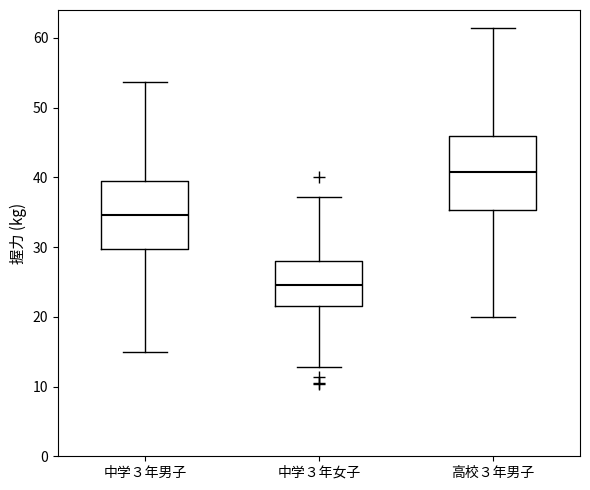

Which box has the highest median line?

高校３年男子